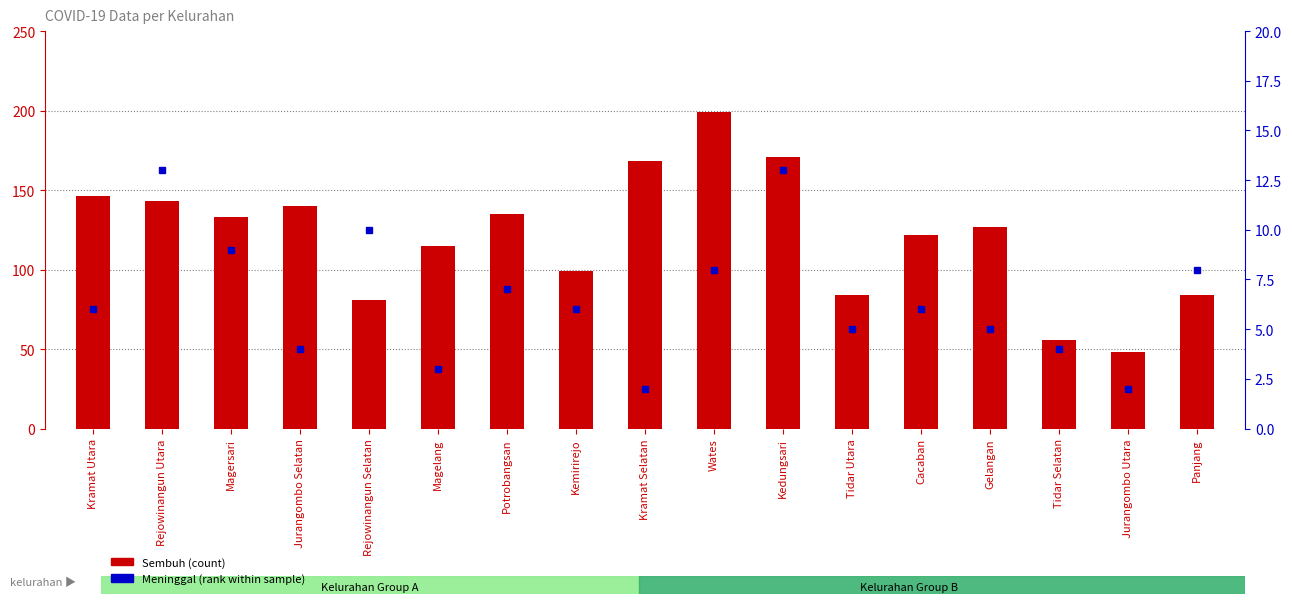

List the labels in order of Sembuh value, smallest first.

Jurangombo Utara, Tidar Selatan, Rejowinangun Selatan, Tidar Utara, Panjang, Kemirirejo, Magelang, Cacaban, Gelangan, Magersari, Potrobangsan, Jurangombo Selatan, Rejowinangun Utara, Kramat Utara, Kramat Selatan, Kedungsari, Wates